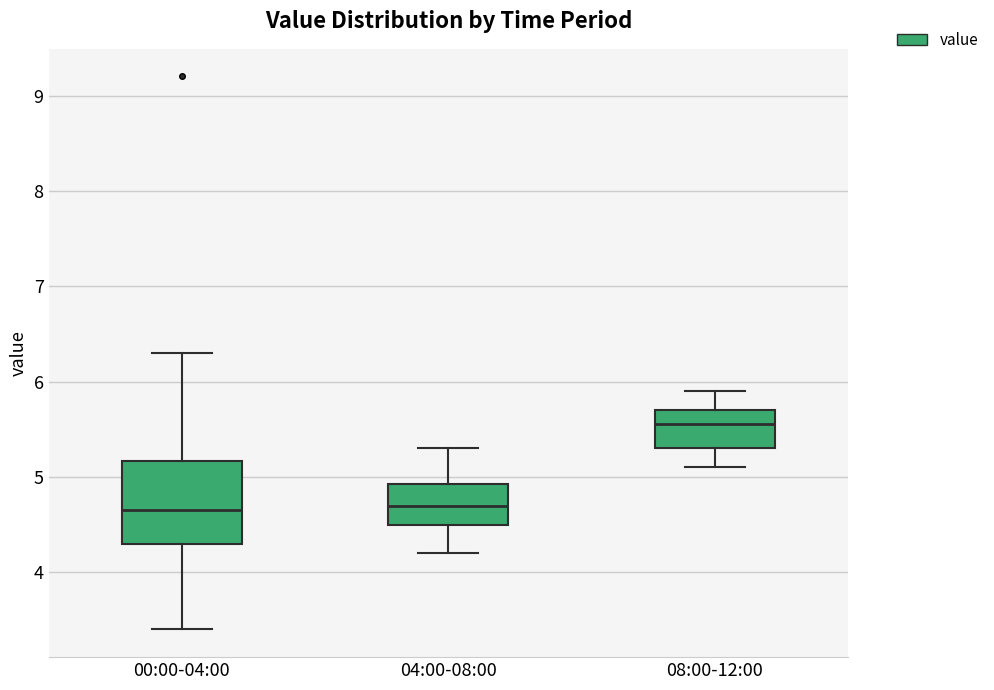

Reading left to right, transcribe this box plot: for each box, give where its median line is, the range the box spans, and where its two whiskers end, as read against the y-axis. The values are not printed on the chart, so give them approximately, as read against the axis.

00:00-04:00: median 4.7, box 4.3 to 5.2, whiskers 3.4 to 6.3
04:00-08:00: median 4.7, box 4.5 to 4.9, whiskers 4.2 to 5.3
08:00-12:00: median 5.6, box 5.3 to 5.7, whiskers 5.1 to 5.9